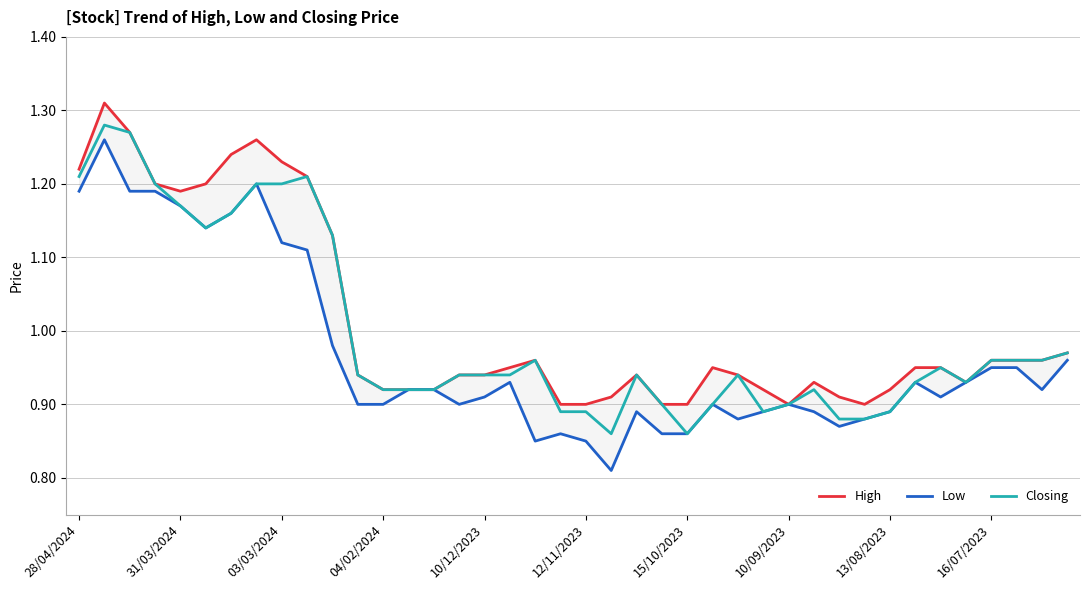

At how many categories does at least one series exceed 0?

40